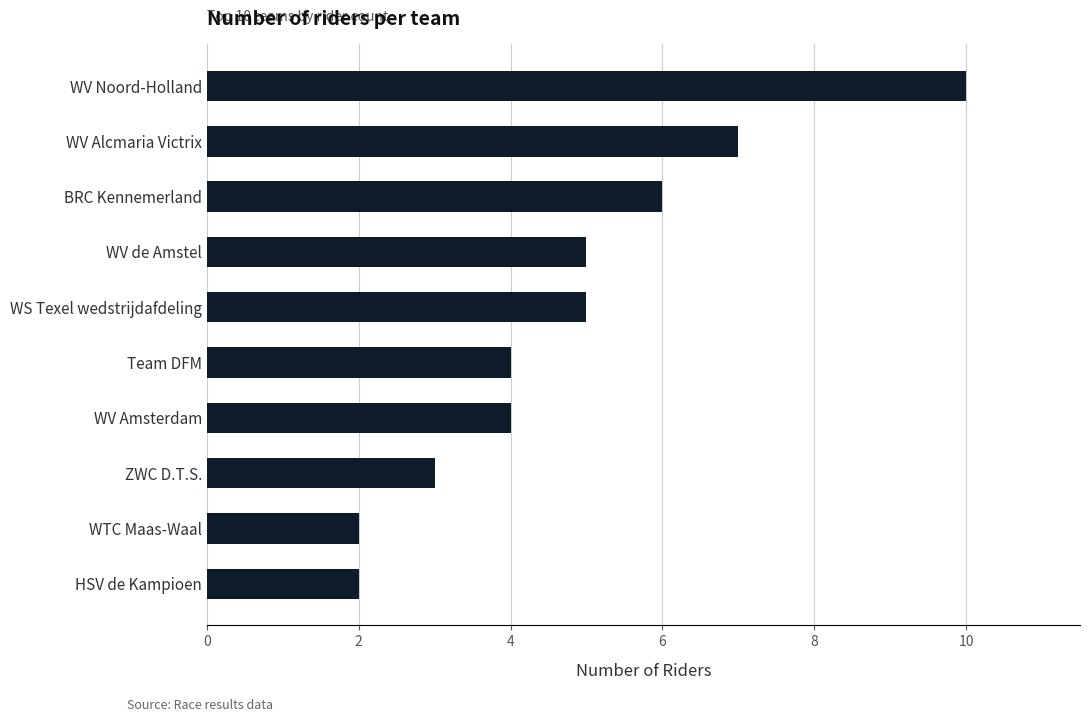

What is the change in value from BRC Kennemerland to ZWC D.T.S.?

-3